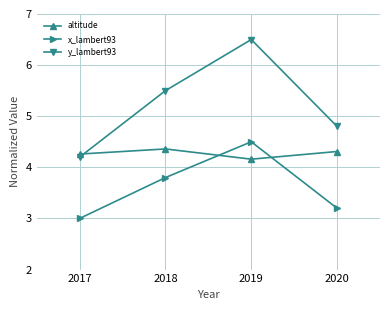

Does the chart display data point markers on the line(s)?

Yes